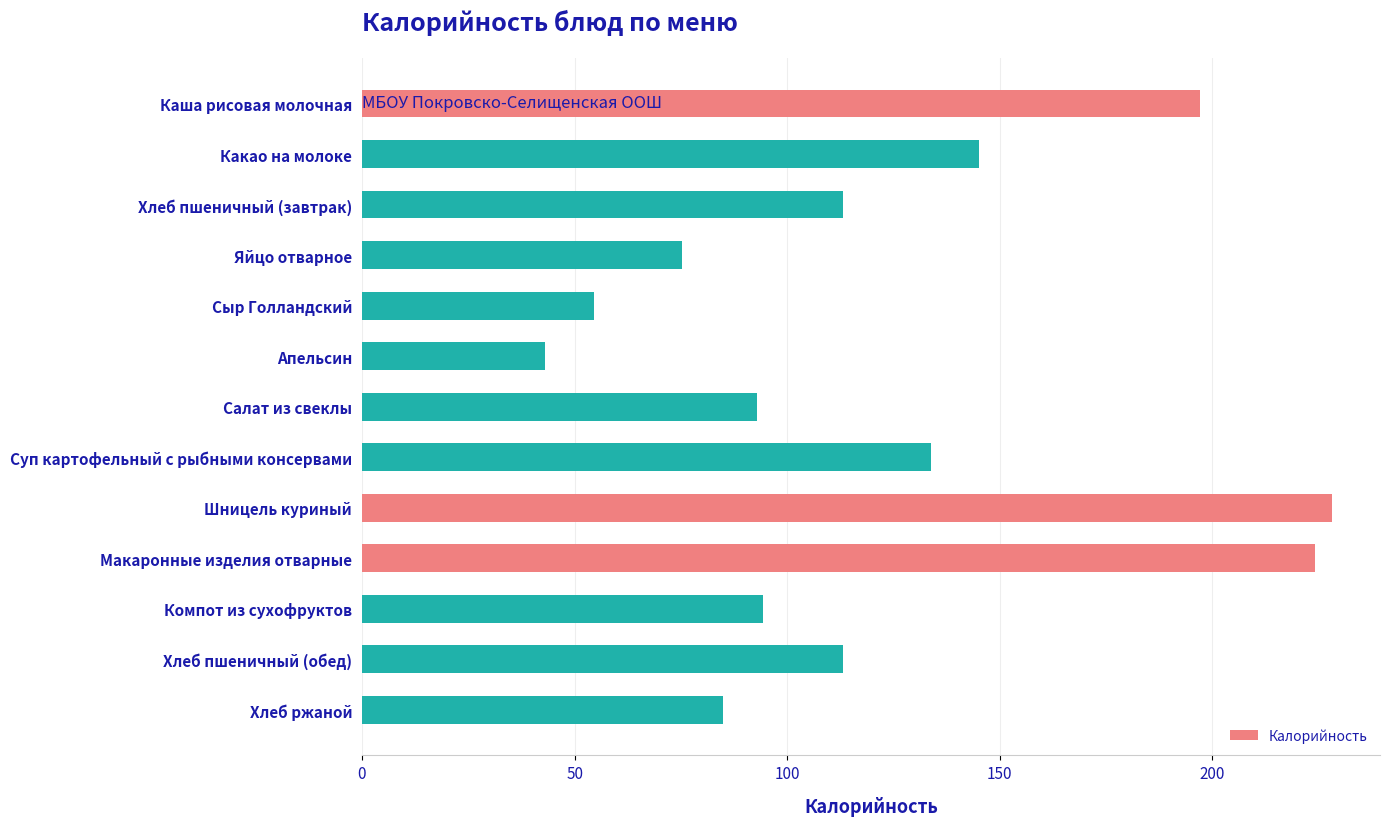

What is the difference between the second highest and minimum values?

181.0